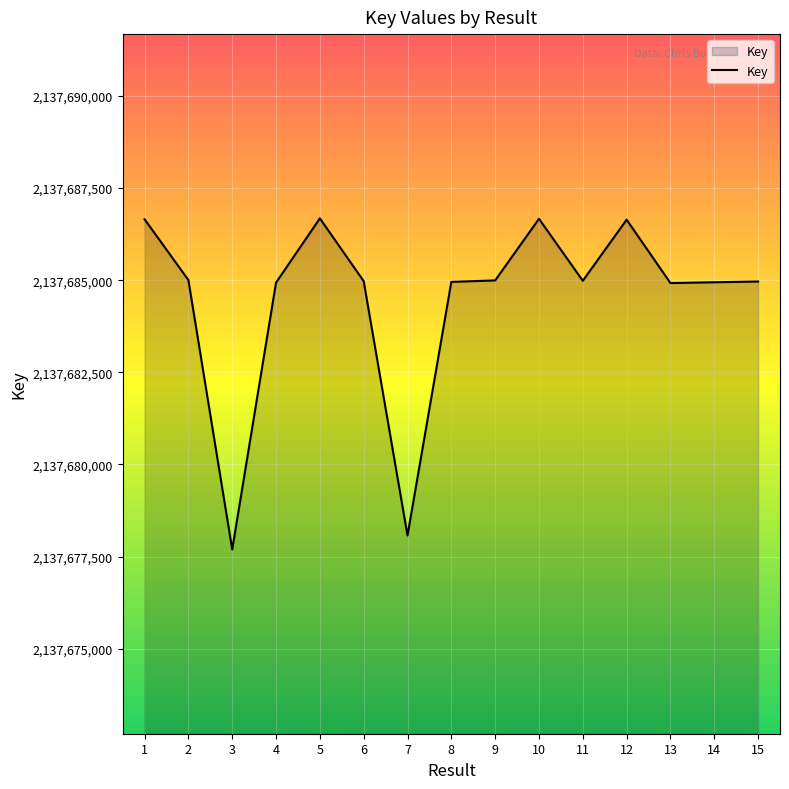

The value at 9 is 2137684995. True or false?

True